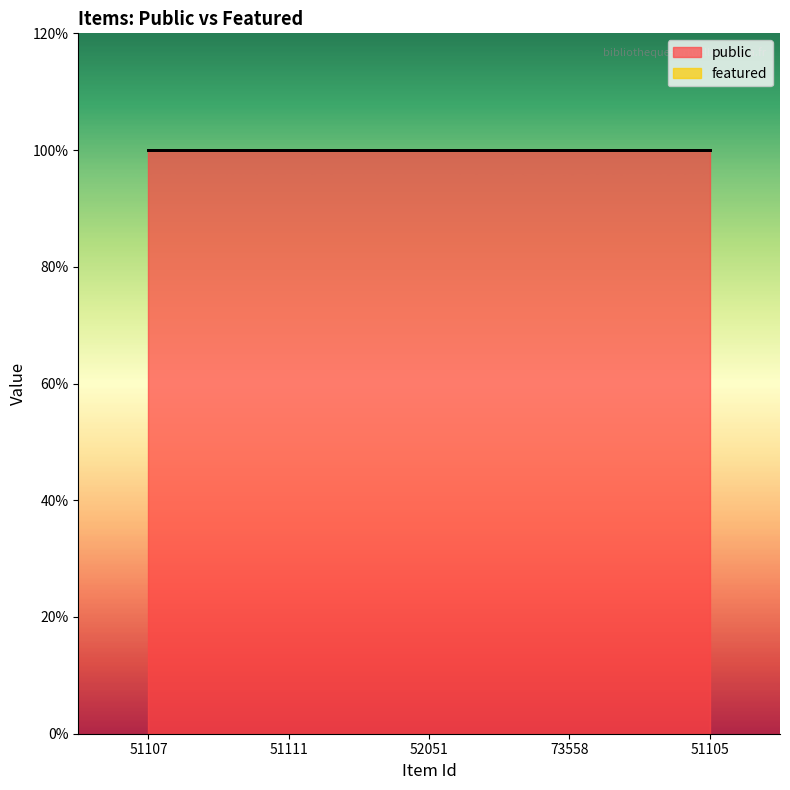

Reading right to left, extract all data points from this chart.

public: 51105=1	73558=1	52051=1	51111=1	51107=1
featured: 51105=0	73558=0	52051=0	51111=0	51107=0